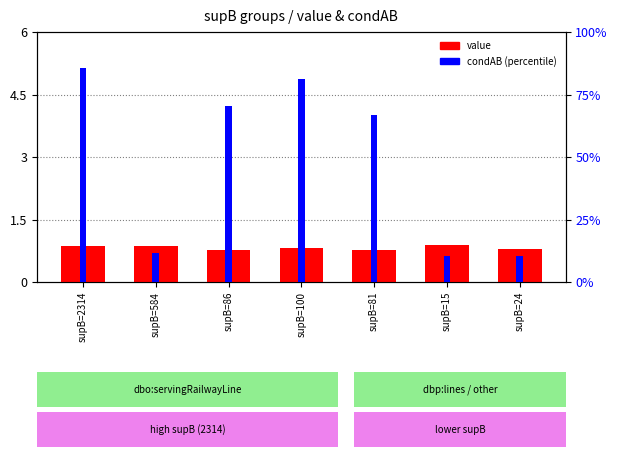

What is the label of the 2nd bar from the left?

supB=584